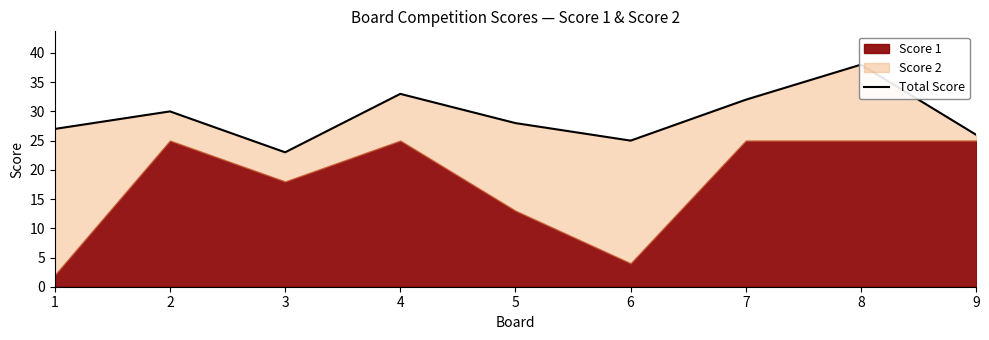

What is the sum of the values at 5 and 3?

51